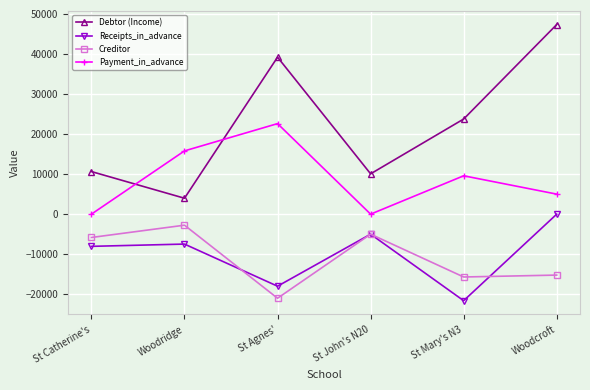

What is the minimum value shown in the chart?

-21615.0